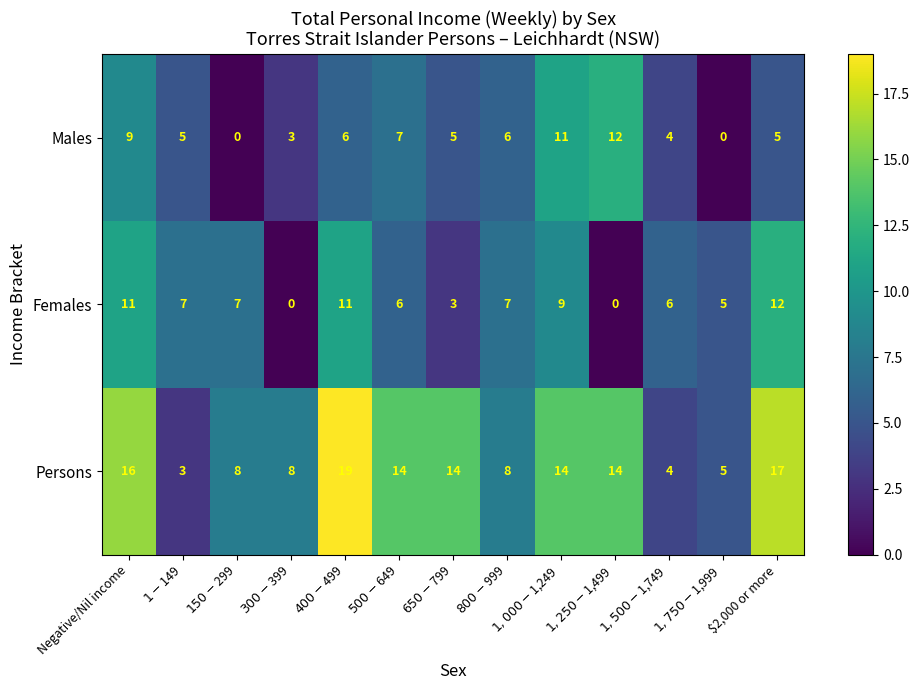

At how many categories does at least one series exceed 1?

13